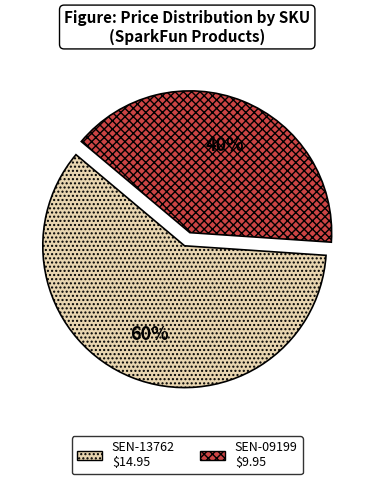

To the nearest percent, what is the average slice percentage?

50%